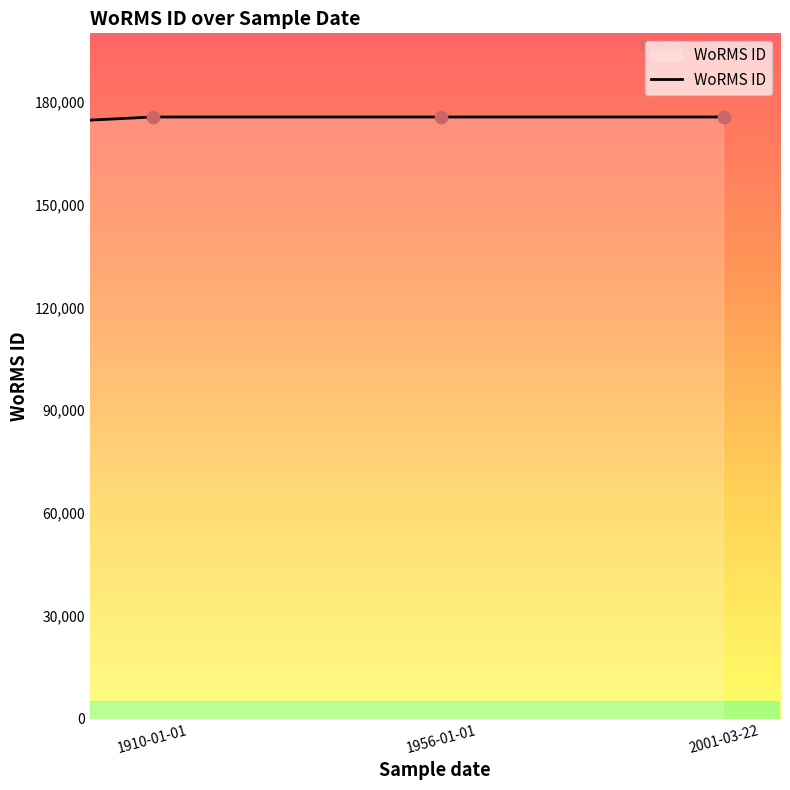

What is the greatest value displayed?

175584